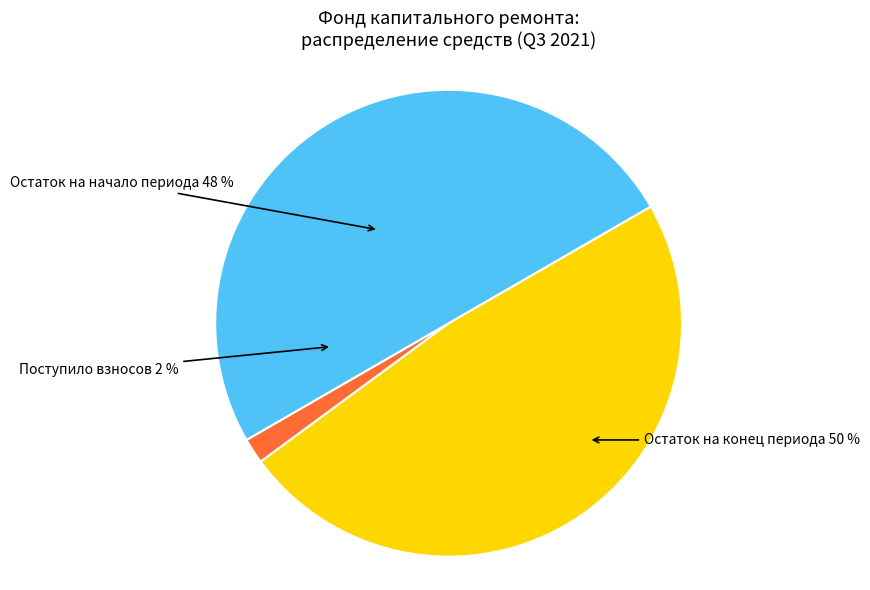

The Остаток на конец периода slice represents 42% of the pie. True or false?

False